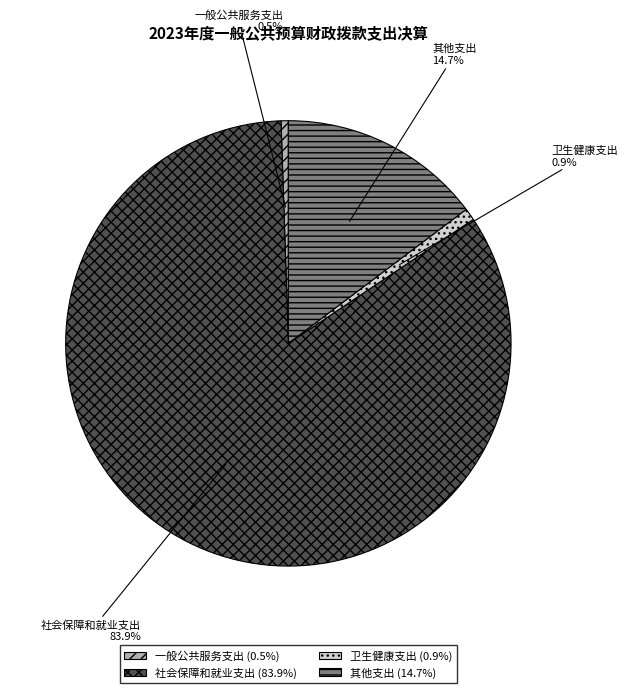

To the nearest percent, what portion does 卫生健康支出 represent?

1%